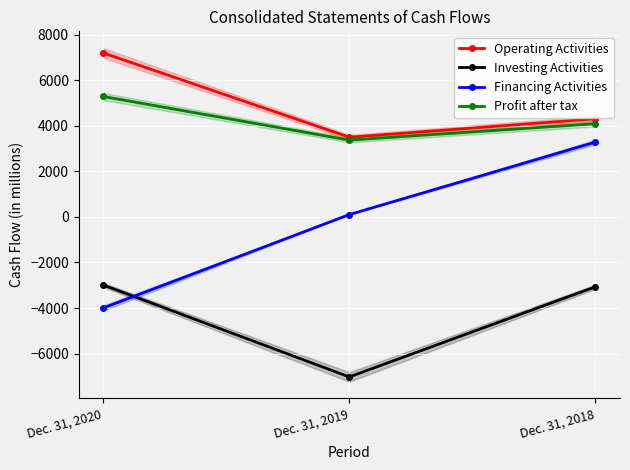

Between Dec. 31, 2019 and Dec. 31, 2020, which is larger?

Dec. 31, 2020